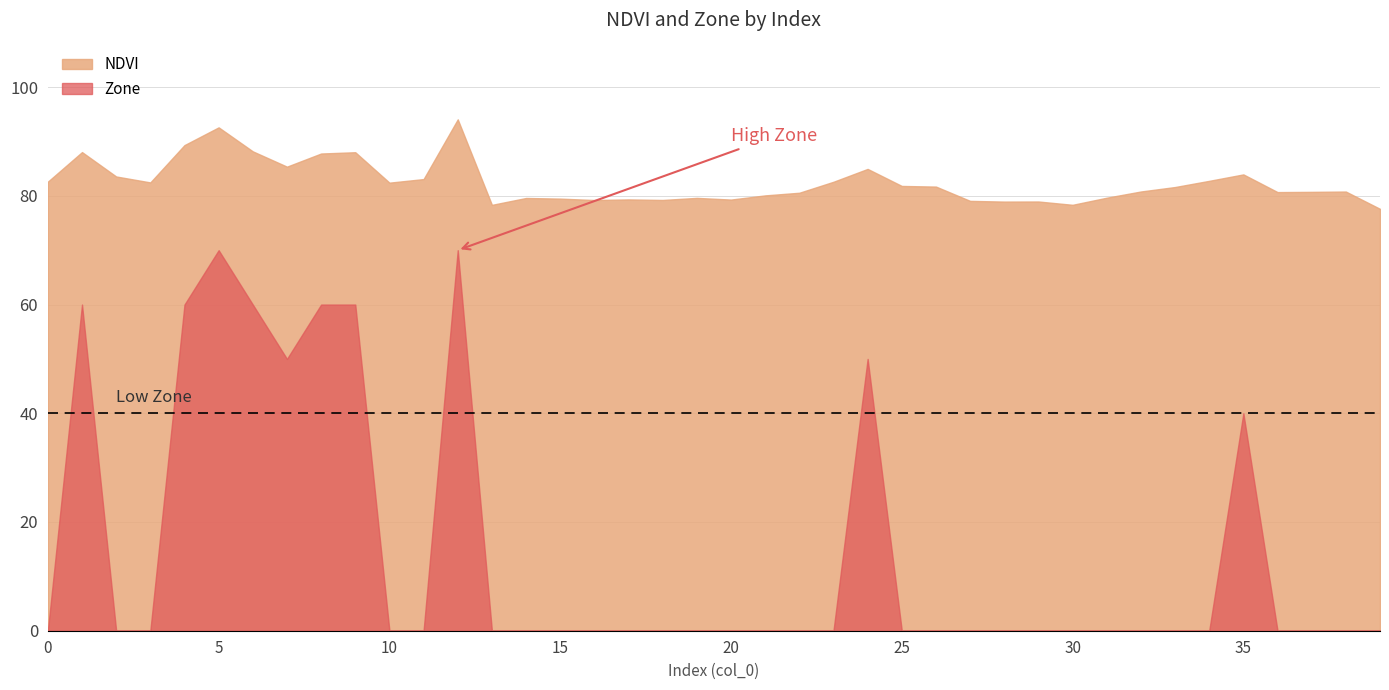

At which category does the chart reach its minimum across all series?

13